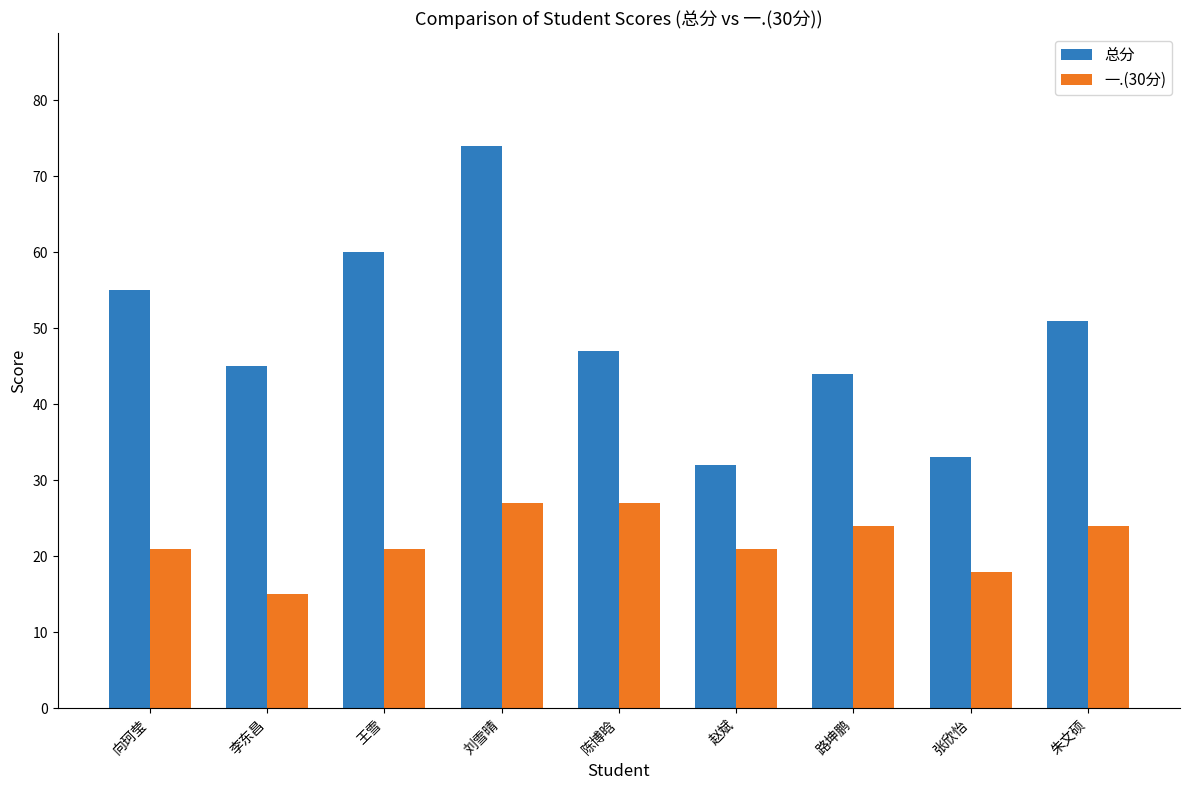

What is the spread (max minus min) of values at 路坤鹏?

20